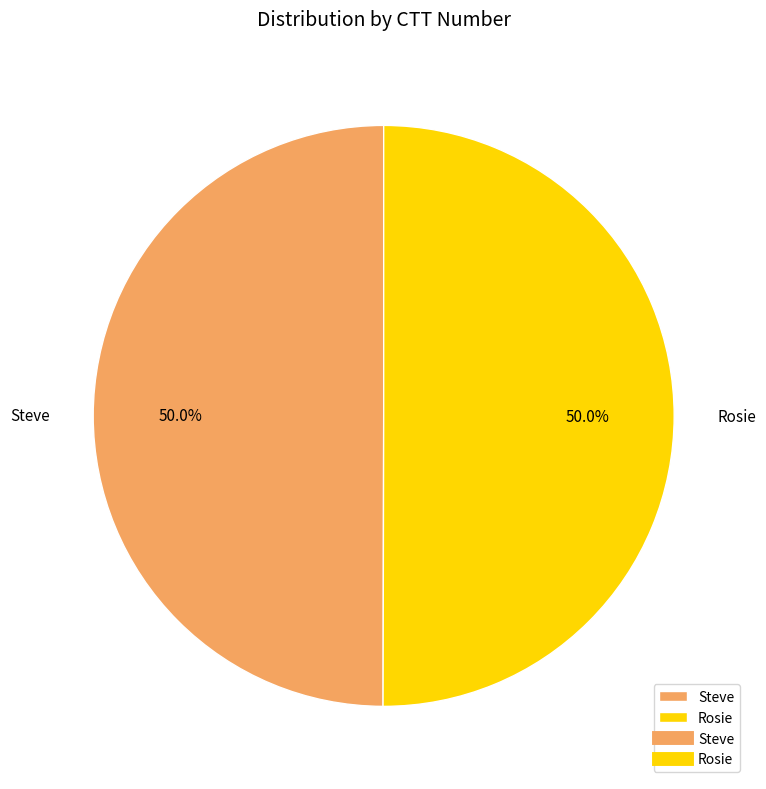

Combined, do Rosie and Steve account for over 50%?

Yes